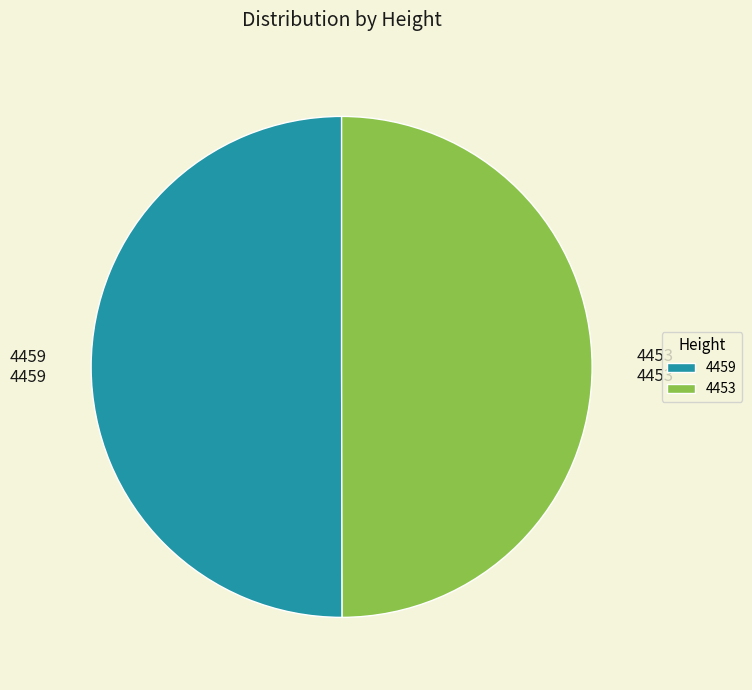

True or false: 4453 accounts for 50% of the total.

True